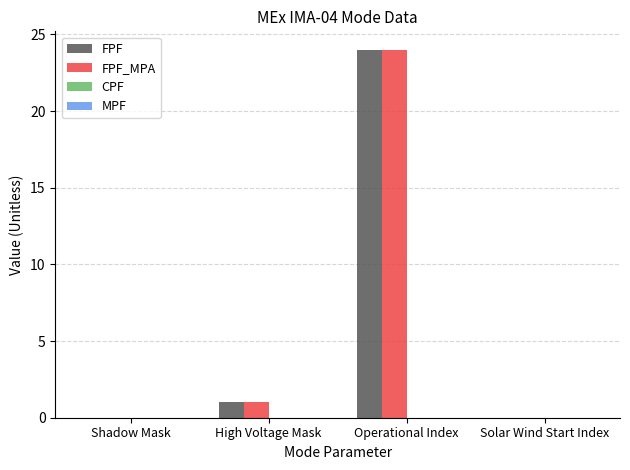

The FPF_MPA series shows 8 at Solar Wind Start Index. True or false?

False